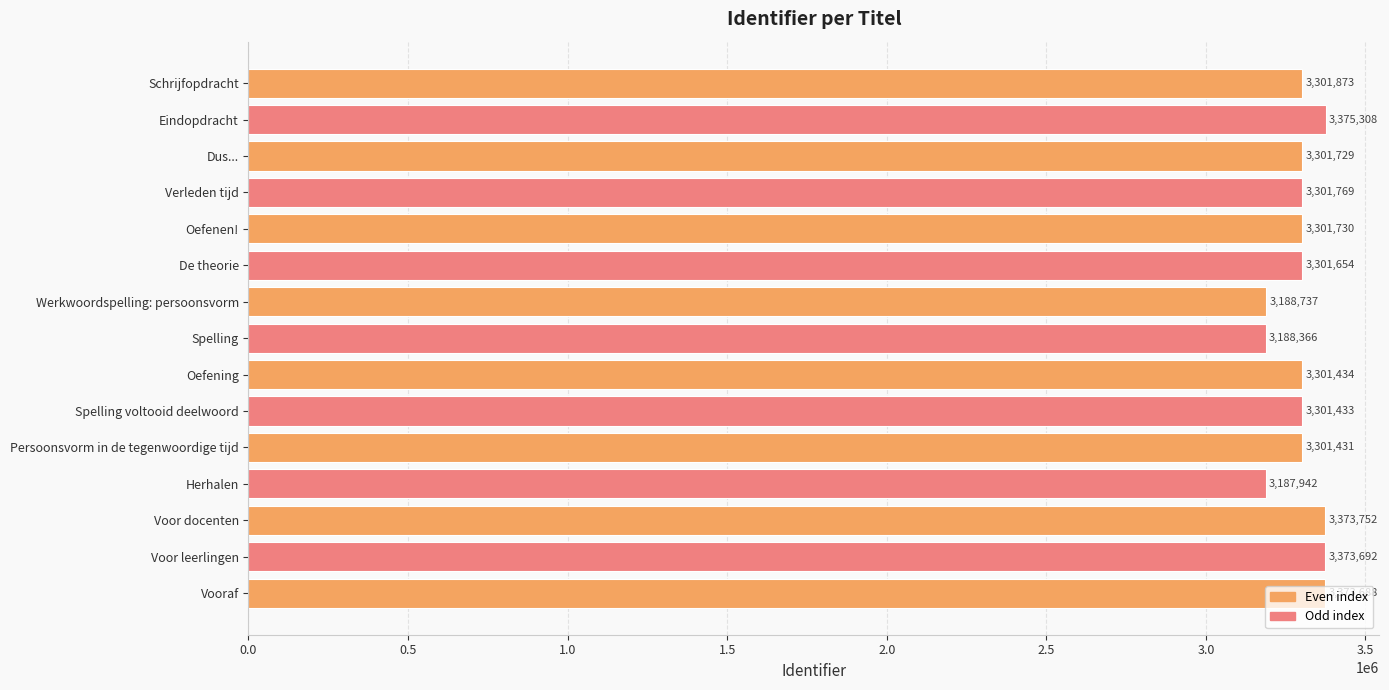

The chart shows a value of 3375308 at Eindopdracht. True or false?

True